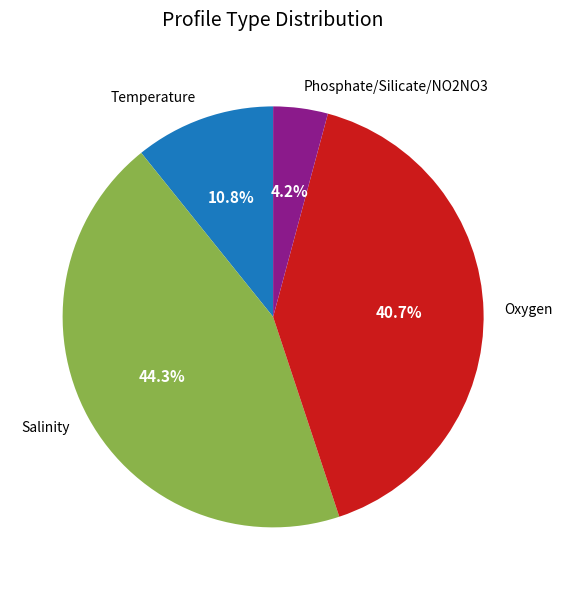

How many slices are in this pie chart?

4